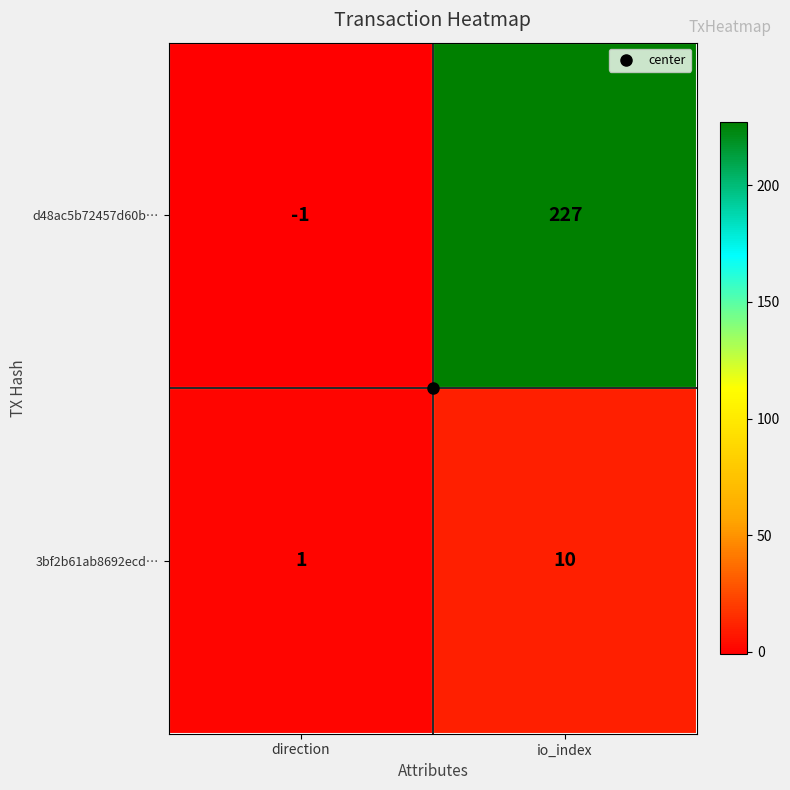

At which category is the sum across all series the highest?

io_index